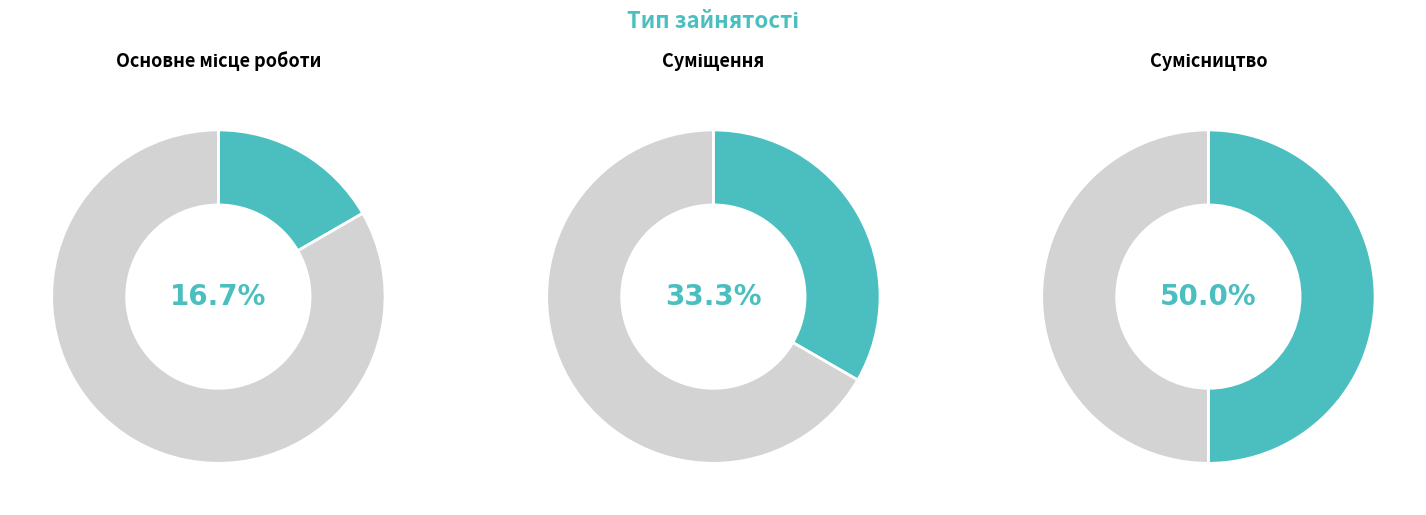

Is there a majority slice in this chart?

No